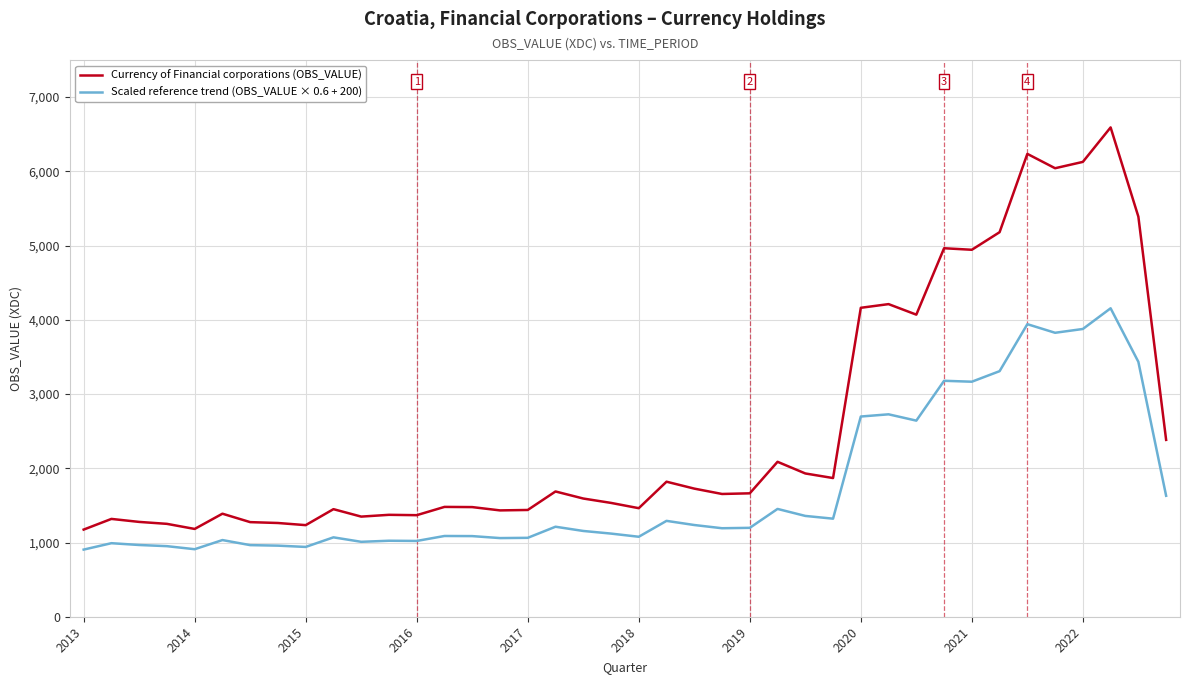

Rank the series by their maximum value, from lowest to highest.

Scaled reference trend (OBS_VALUE × 0.6 + 200), Currency of Financial corporations (OBS_VALUE)